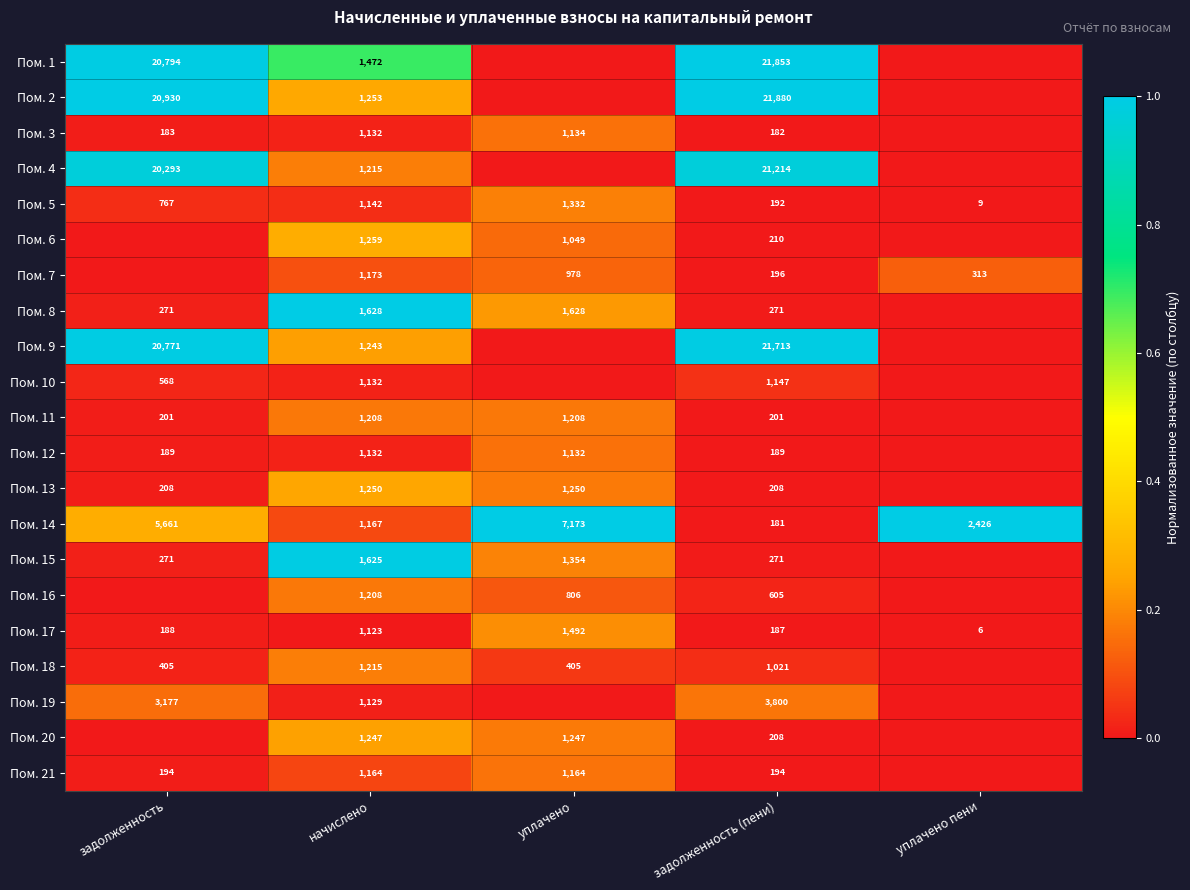

What is the spread (max minus min) of values at уплачено?

1.0